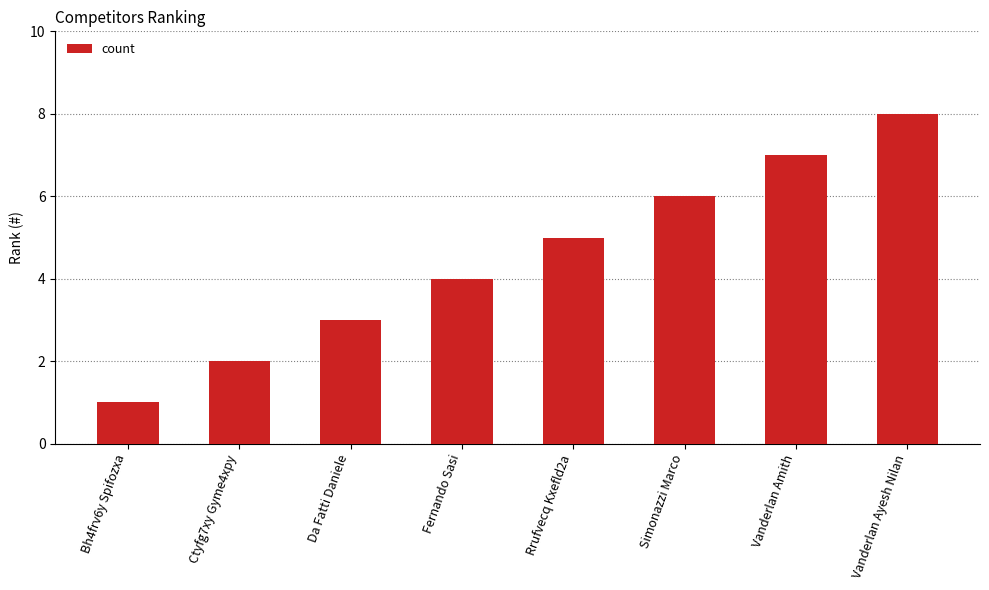

What is the difference between the values at Da Fatti Daniele and Ctyfg7xy Gyme4xpy?

1